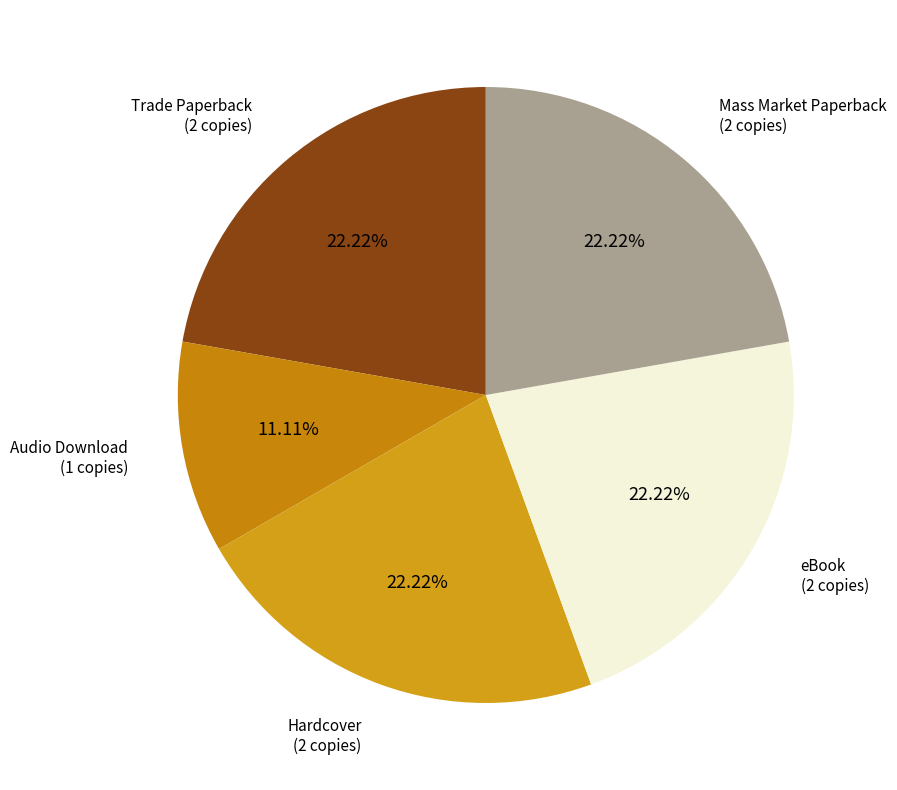

What is the largest slice in the pie chart?

Trade Paperback